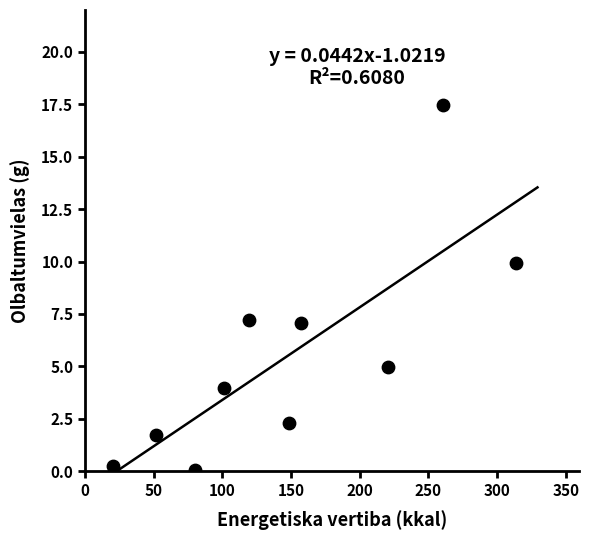

What is the average Y value?

5.5